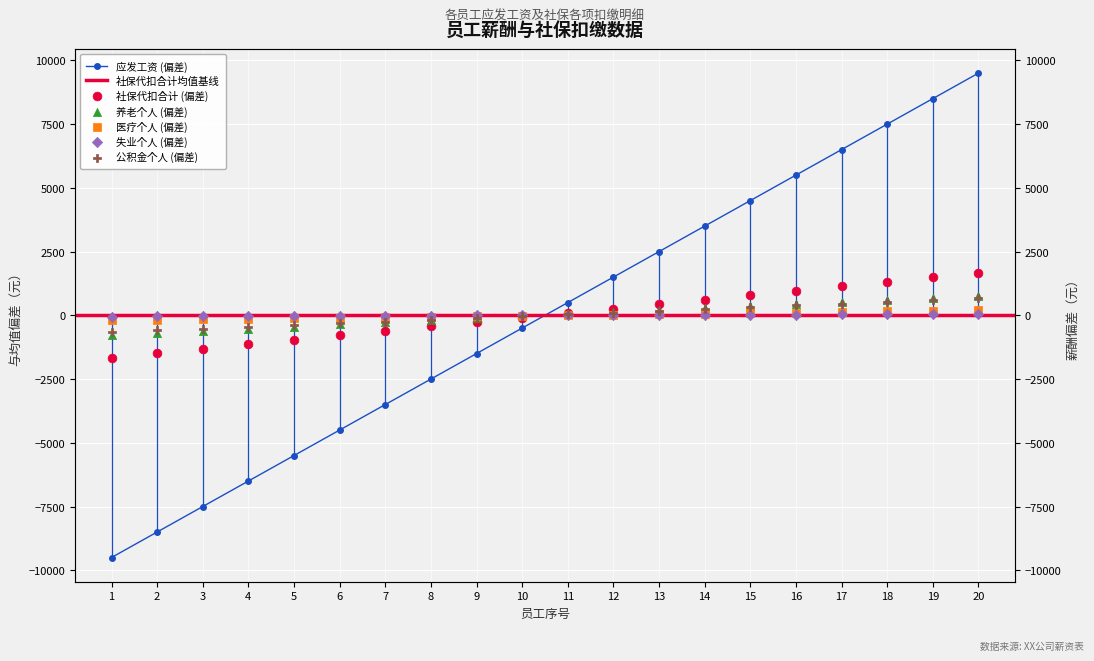

At how many categories does at least one series exceed -300?

20